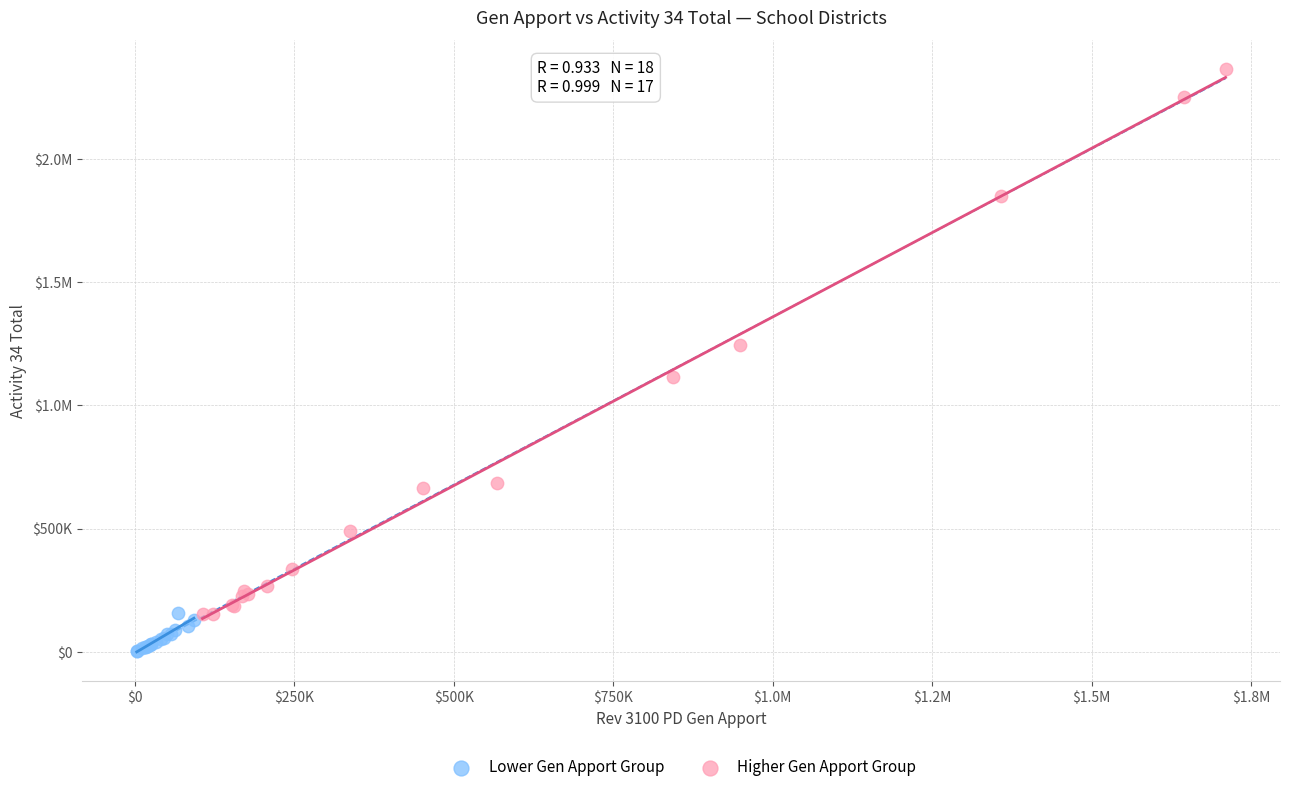

What are all the series names shown in the legend?

Lower Gen Apport Group, Higher Gen Apport Group